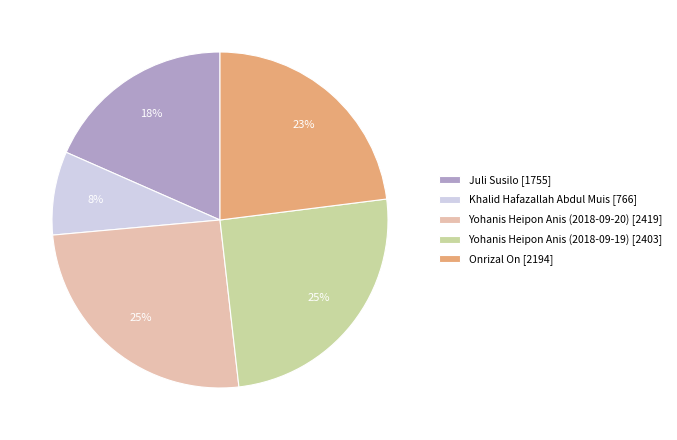

The Khalid Hafazallah Abdul Muis slice represents 8% of the pie. True or false?

True